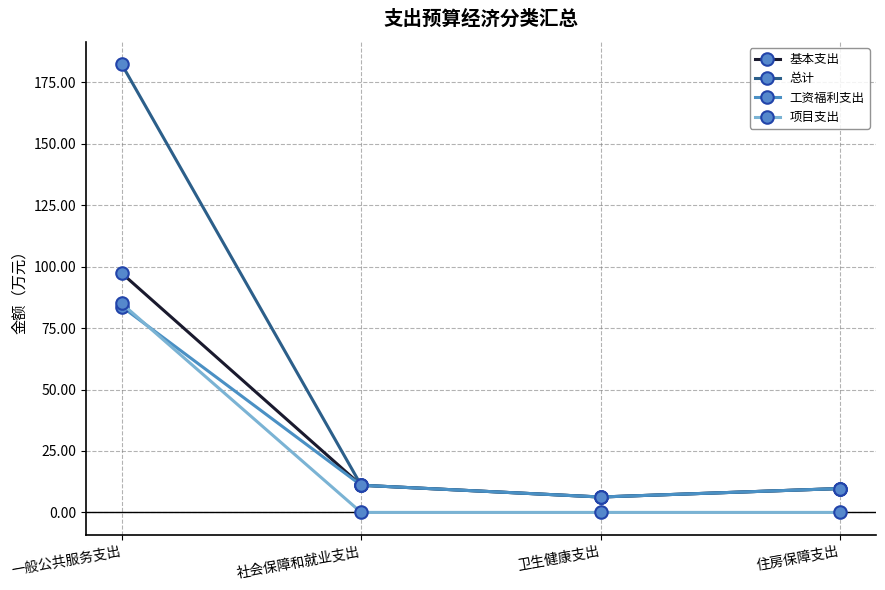

The value of 工资福利支出 at 卫生健康支出 is 6.3. True or false?

True